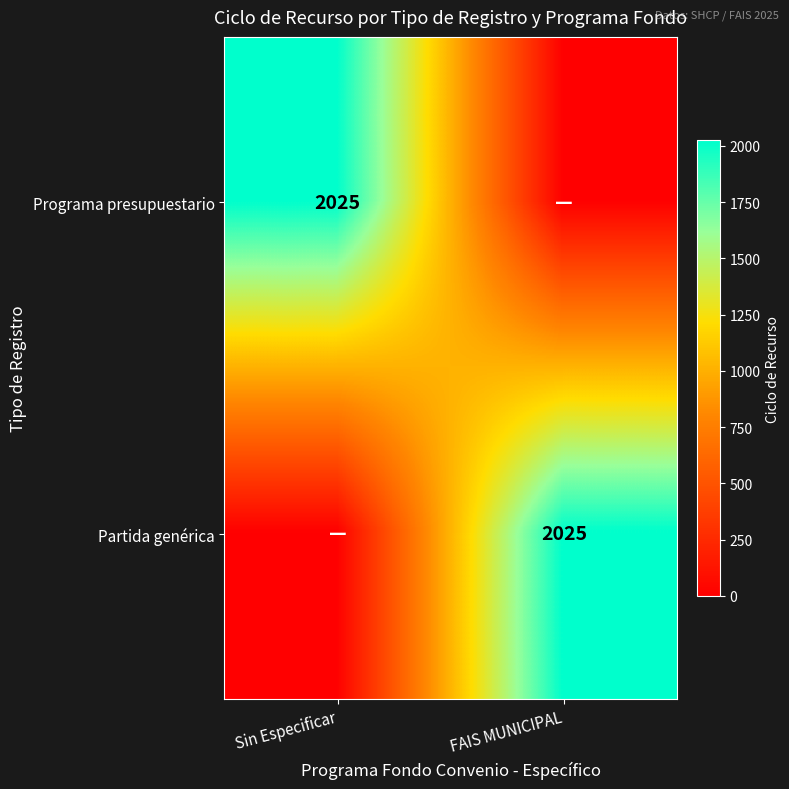

Is it true that Programa presupuestario equals 651 at Sin Especificar?

False